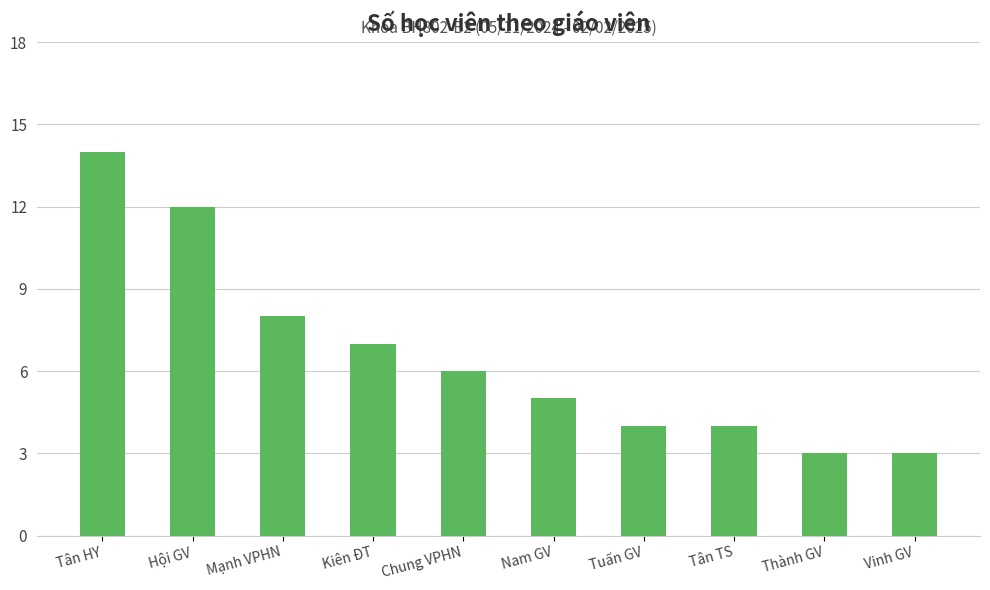

What is the minimum value shown in the chart?

3